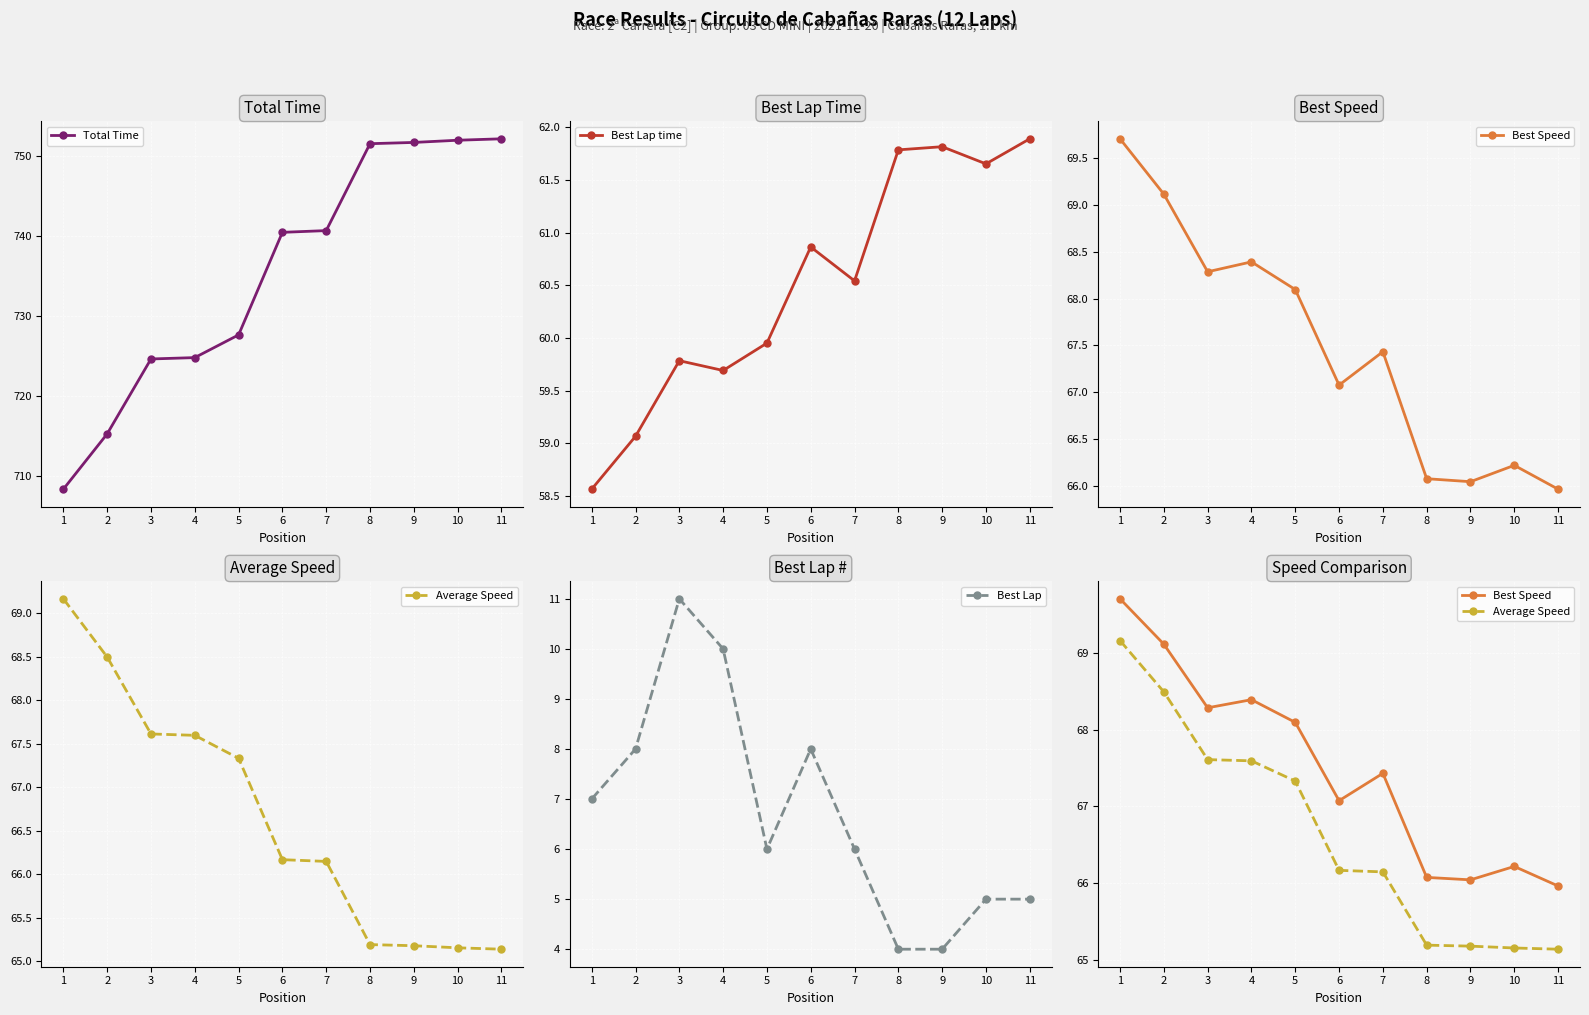

What value does the Best Lap time series have at 10?

61.7